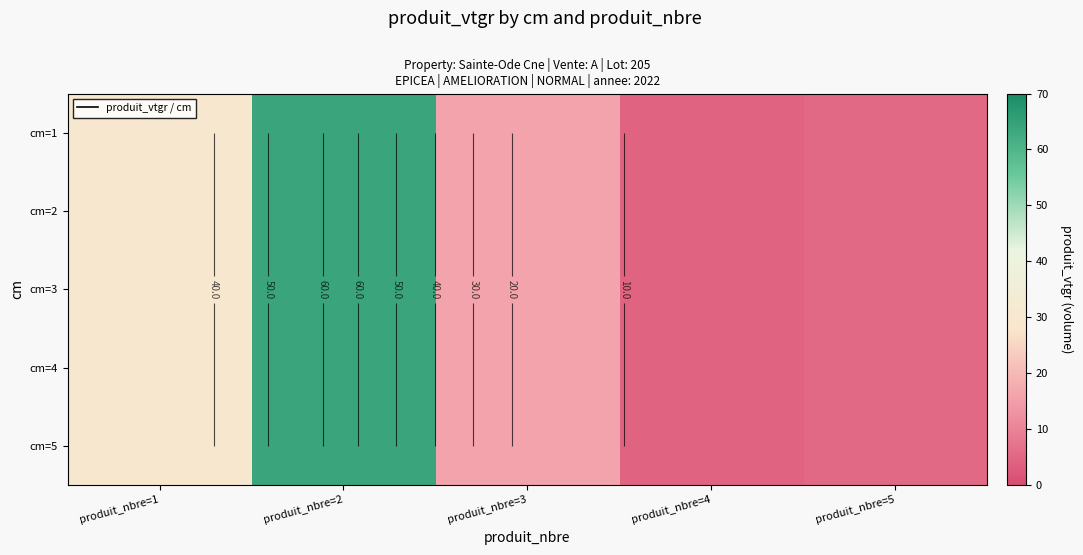

At which category is the sum across all series the highest?

produit_nbre=2